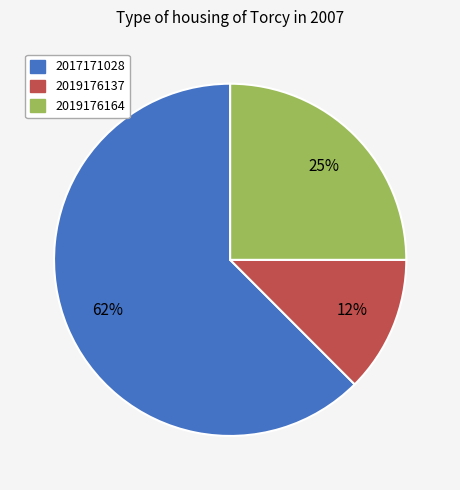

Is there any slice that represents more than half of the pie?

Yes